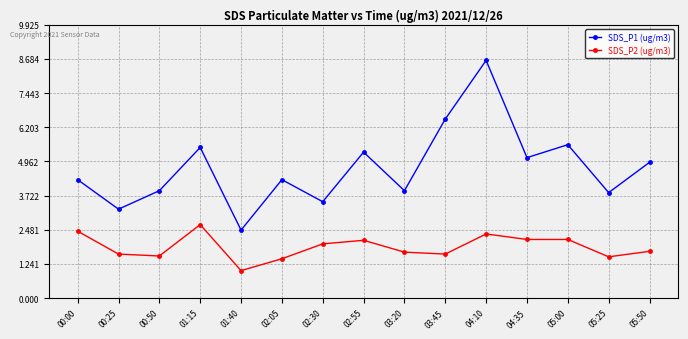

Reading left to right, extract all data points from this chart.

SDS_P1 (ug/m3): 00:00=4.3	00:25=3.2	00:50=3.9	01:15=5.5	01:40=2.5	02:05=4.3	02:30=3.5	02:55=5.3	03:20=3.9	03:45=6.5	04:10=8.6	04:35=5.1	05:00=5.6	05:25=3.8	05:50=4.9
SDS_P2 (ug/m3): 00:00=2.4	00:25=1.6	00:50=1.5	01:15=2.7	01:40=1.0	02:05=1.4	02:30=2.0	02:55=2.1	03:20=1.7	03:45=1.6	04:10=2.3	04:35=2.1	05:00=2.1	05:25=1.5	05:50=1.7